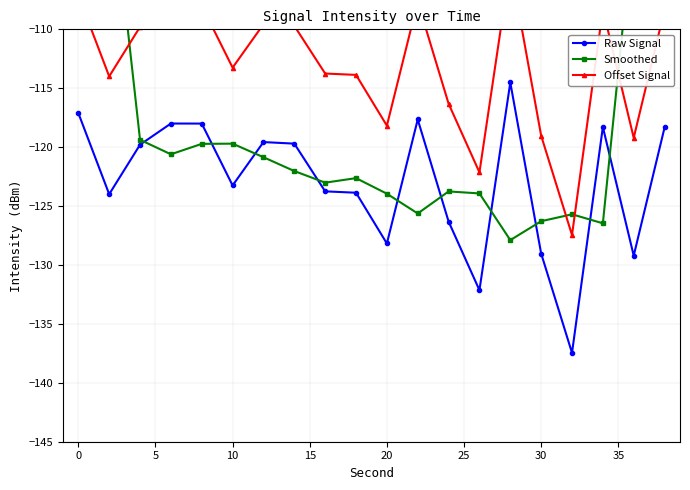

True or false: Raw Signal has more than 1 points higher than both neighbors.

True